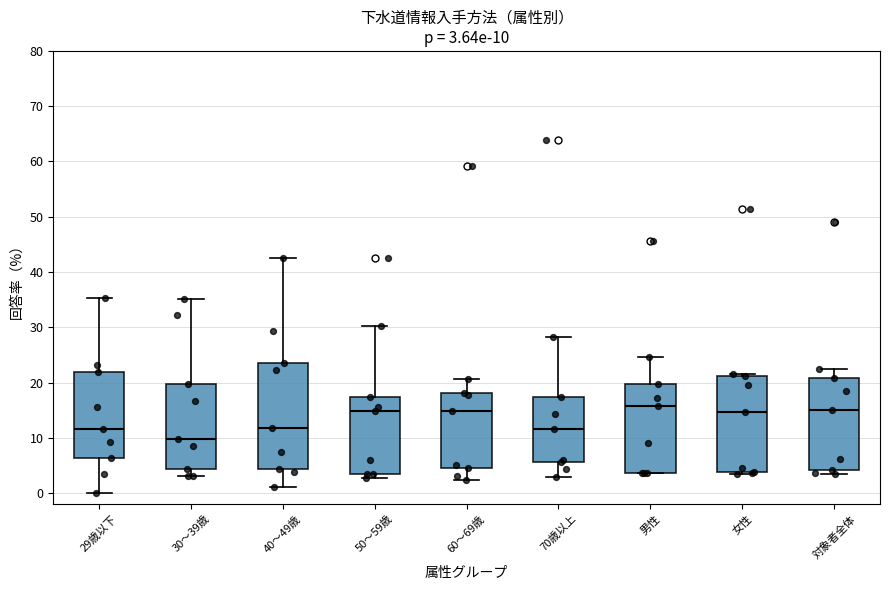

Comparing the boxes themselves (not the whiskers), which one is the tallest?

40～49歳